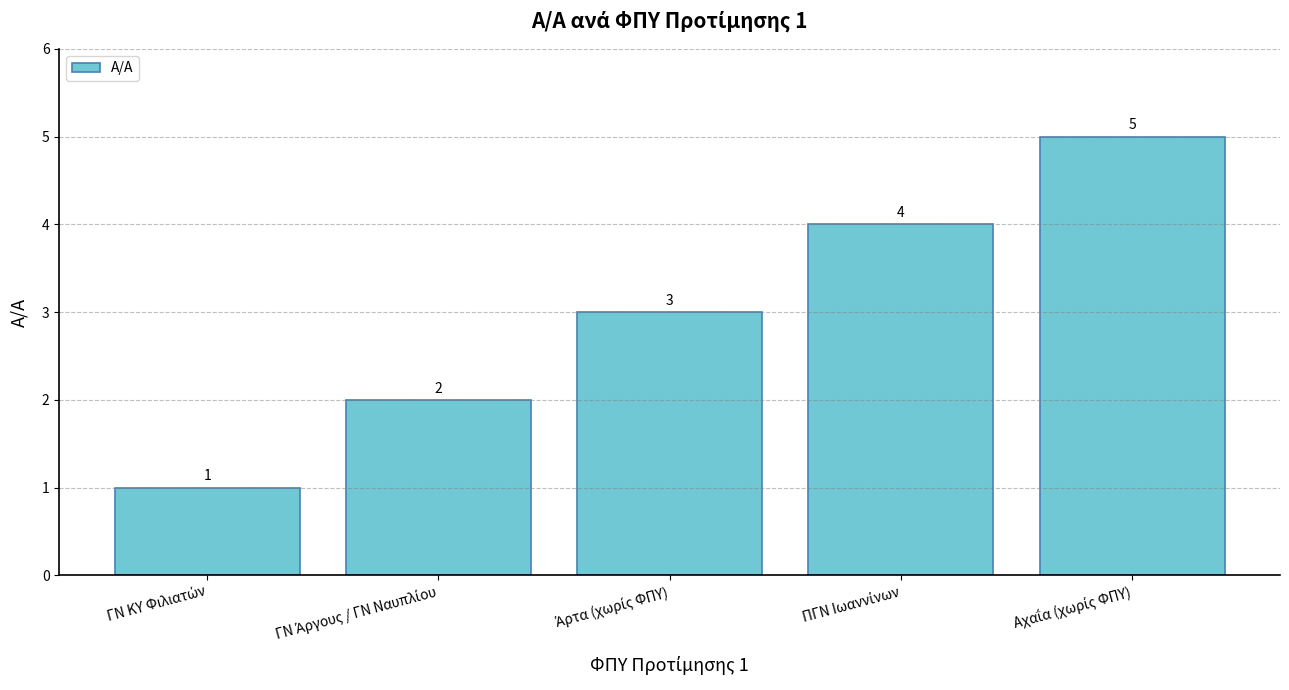

How many bars are there in total?

5